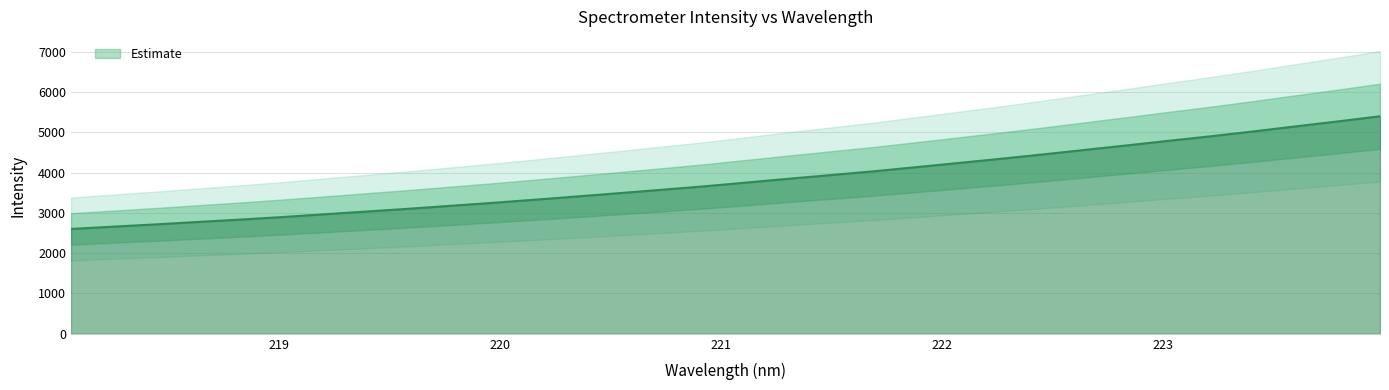

Reading right to left, list all the values displayed in this chart.

5396.0	5268.4	5145.6	5020.6	4901.9	4789.1	4673.8	4561.6	4448.9	4340.6	4236.7	4133.3	4031.3	3939.3	3848.1	3753.4	3659.5	3574.5	3491.2	3409.0	3328.1	3250.1	3176.4	3102.5	3033.8	2965.2	2896.8	2833.3	2773.9	2714.2	2657.8	2600.9